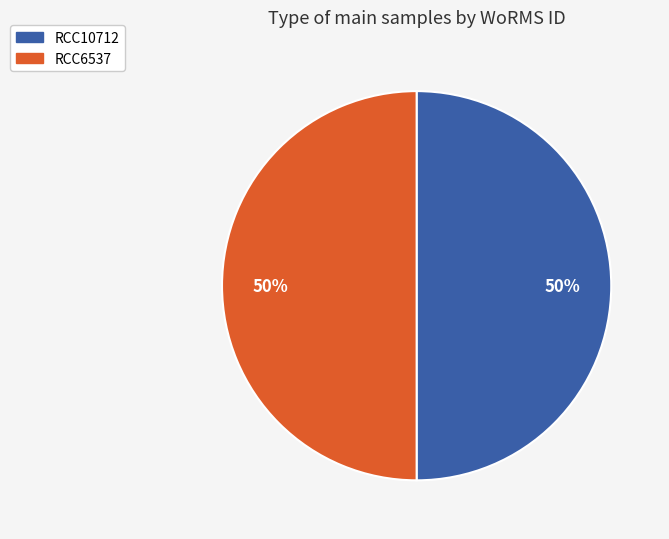

Is it true that RCC6537 is 50% of the pie?

True